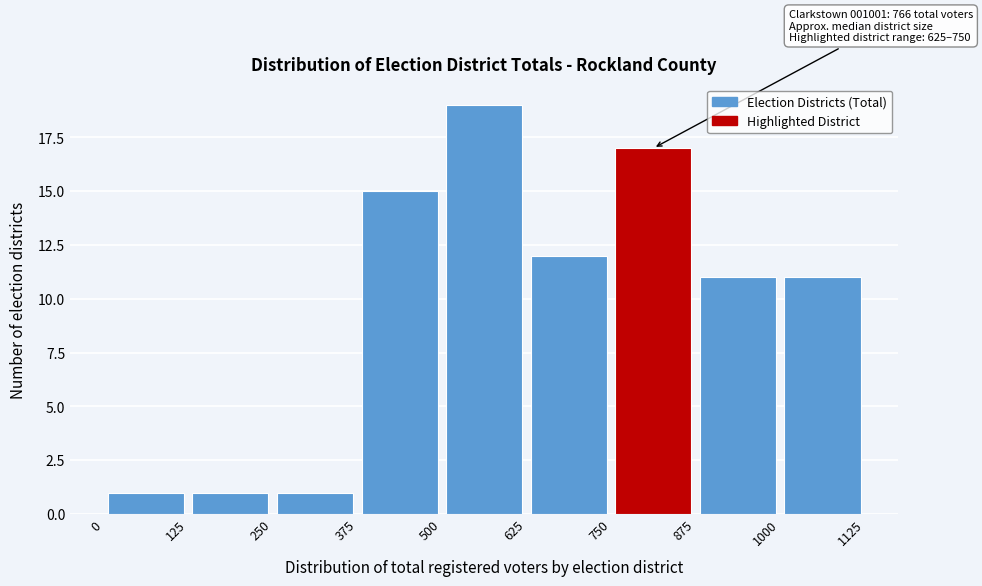

Which range on the x-axis has the tallest bar?

500 to 625